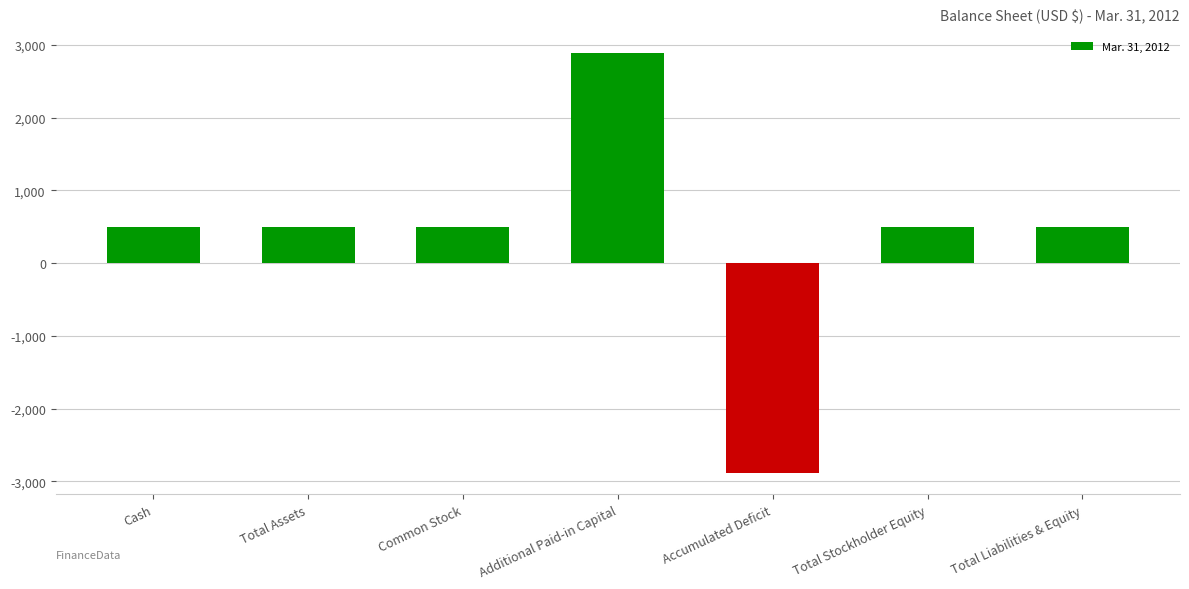

The chart shows a value of 500 at Cash. True or false?

True